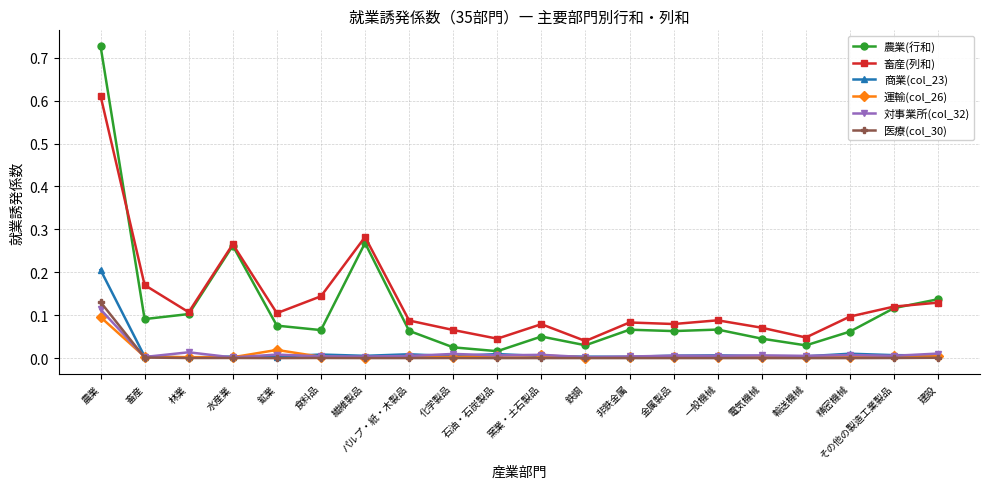

Which series has the largest range (max minus min)?

農業(行和)